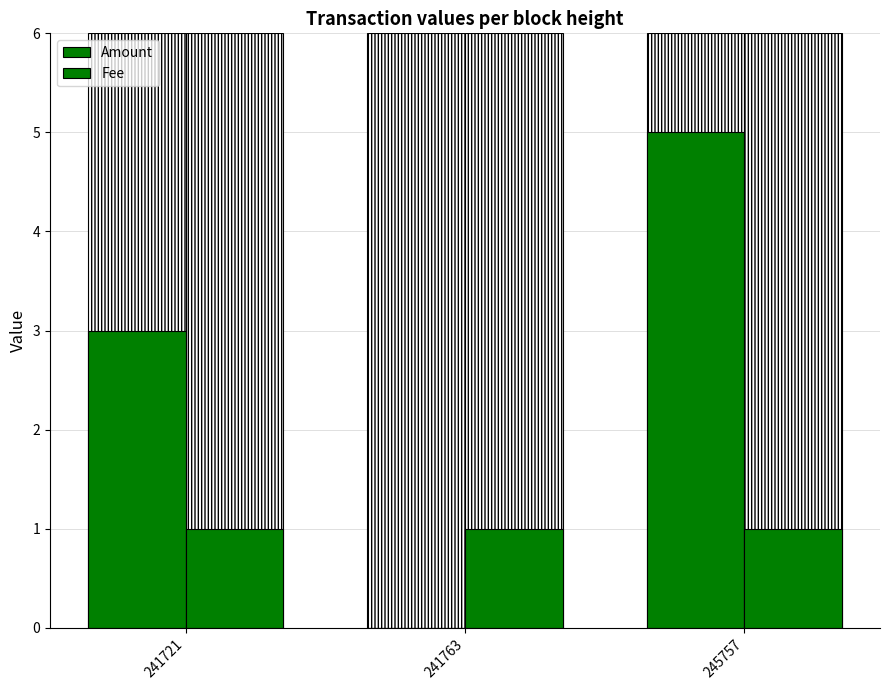

What is the maximum value for Fee?

1